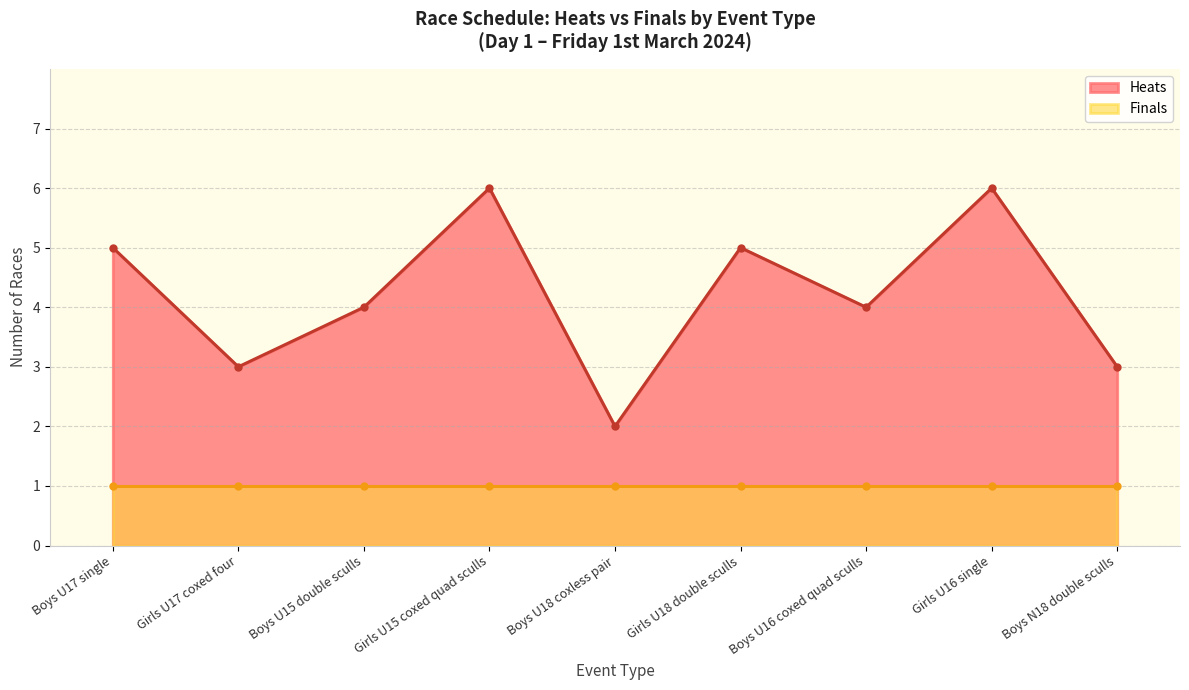

Rank the series by their average value, from highest to lowest.

Heats, Finals